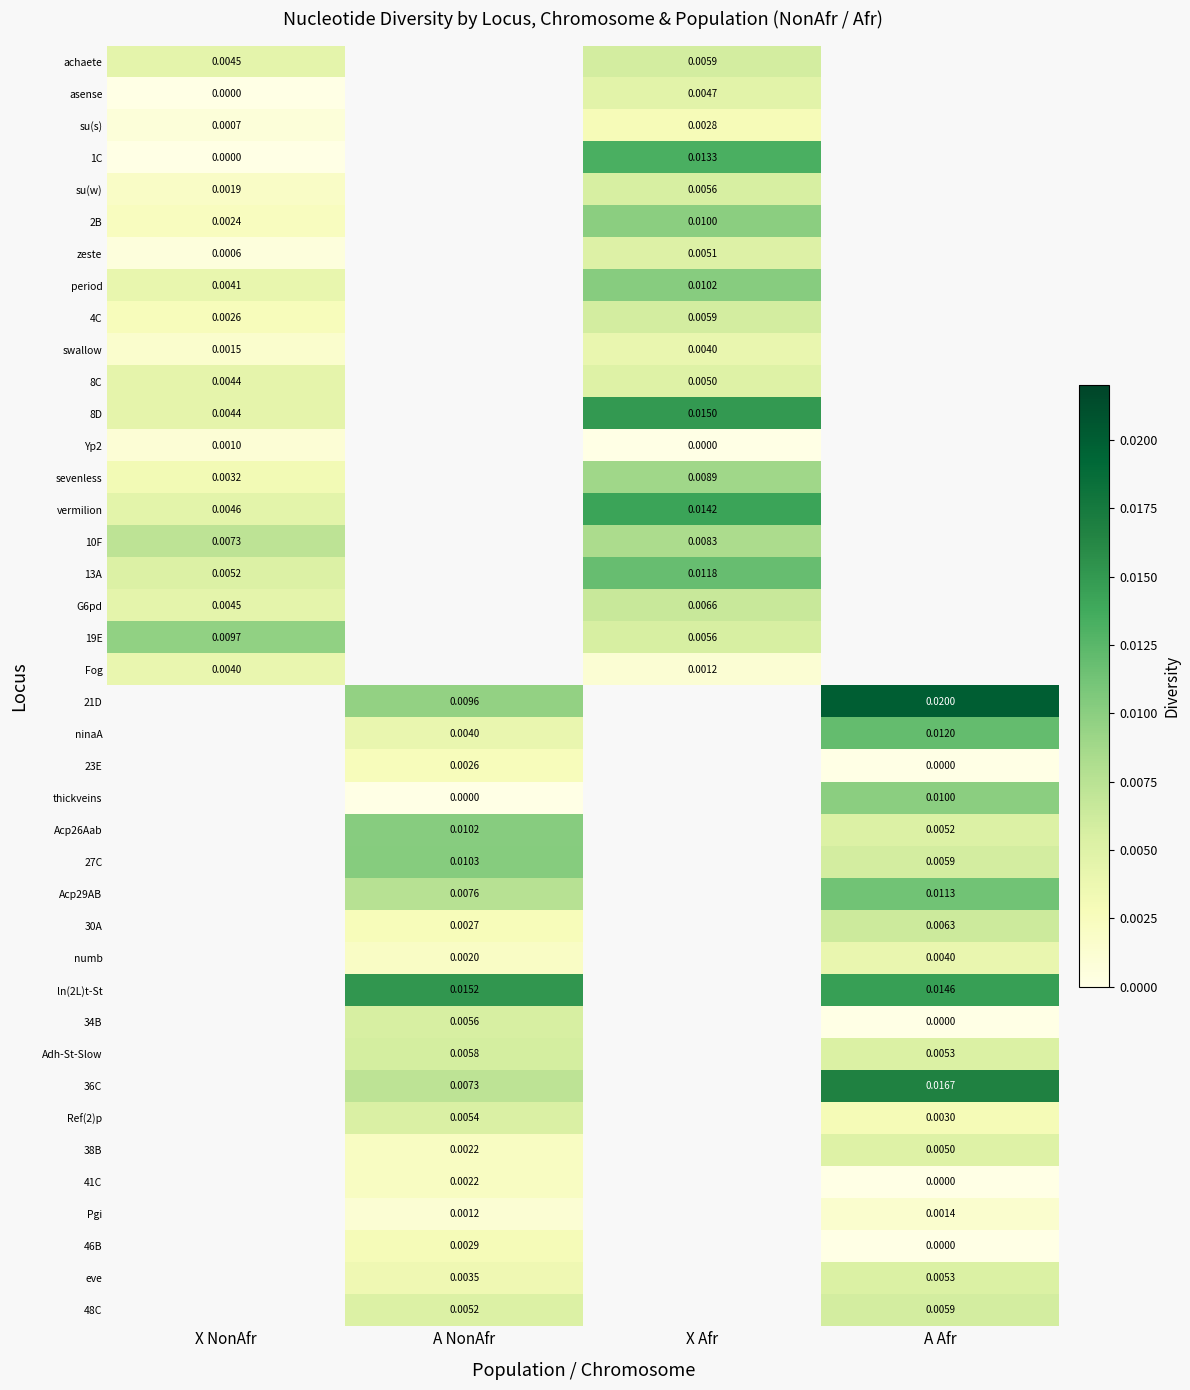

Is the value of 27C at A NonAfr greater than the value of 1C at X NonAfr?

Yes